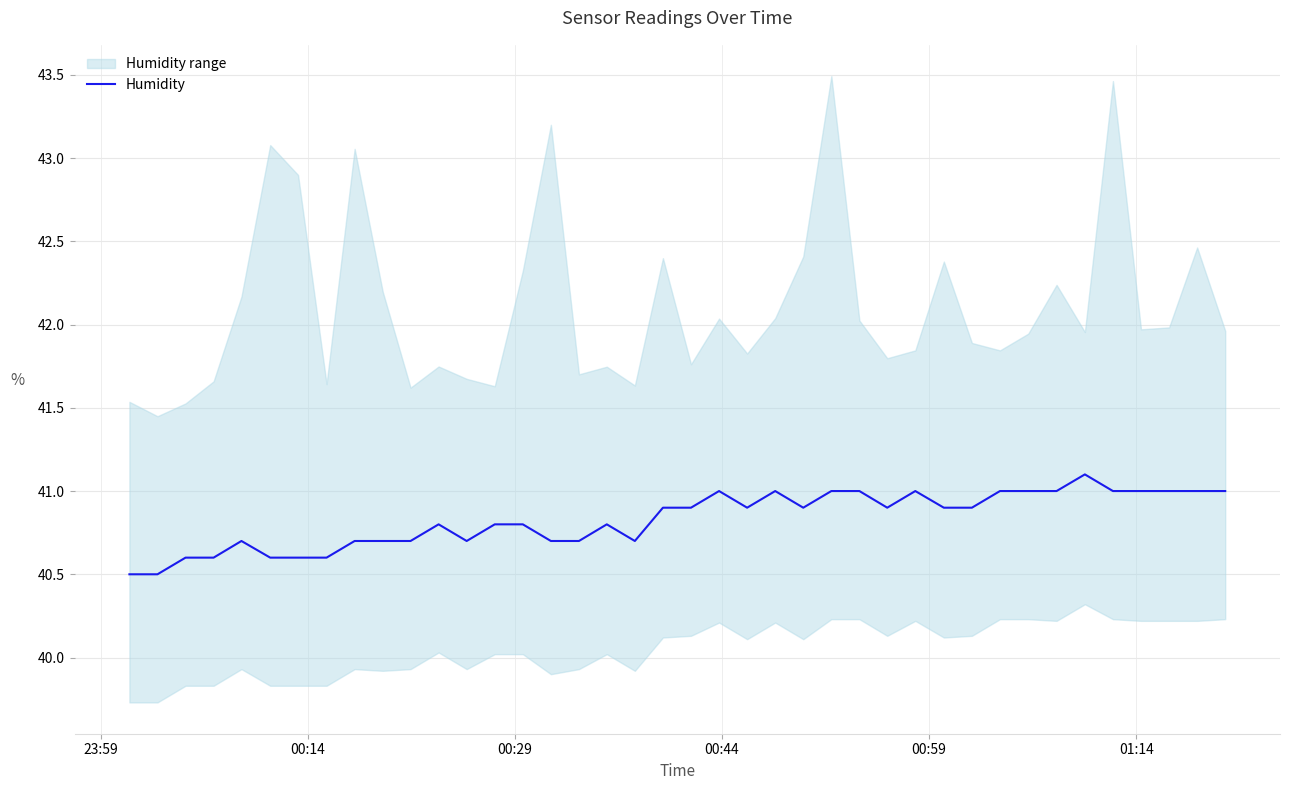

Reading left to right, transcribe all the data shown in this chart.

40.5	40.5	40.6	40.6	40.7	40.6	40.6	40.6	40.7	40.7	40.7	40.8	40.7	40.8	40.8	40.7	40.7	40.8	40.7	40.9	40.9	41.0	40.9	41.0	40.9	41.0	41.0	40.9	41.0	40.9	40.9	41.0	41.0	41.0	41.1	41.0	41.0	41.0	41.0	41.0